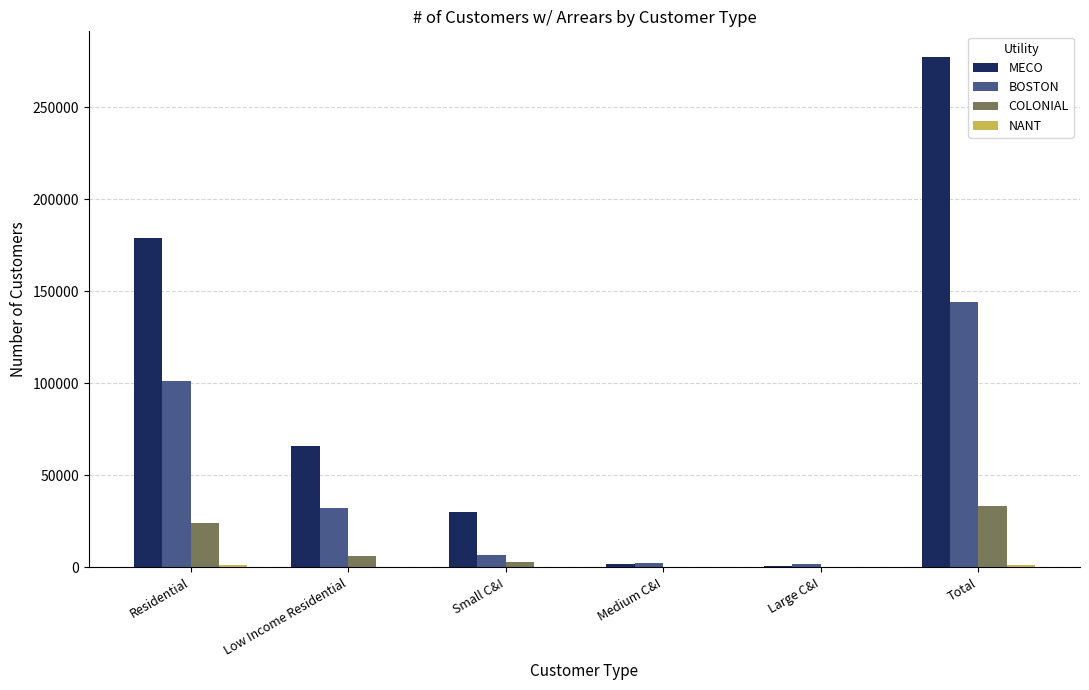

Are the bars grouped side by side (vs. stacked)?

Yes